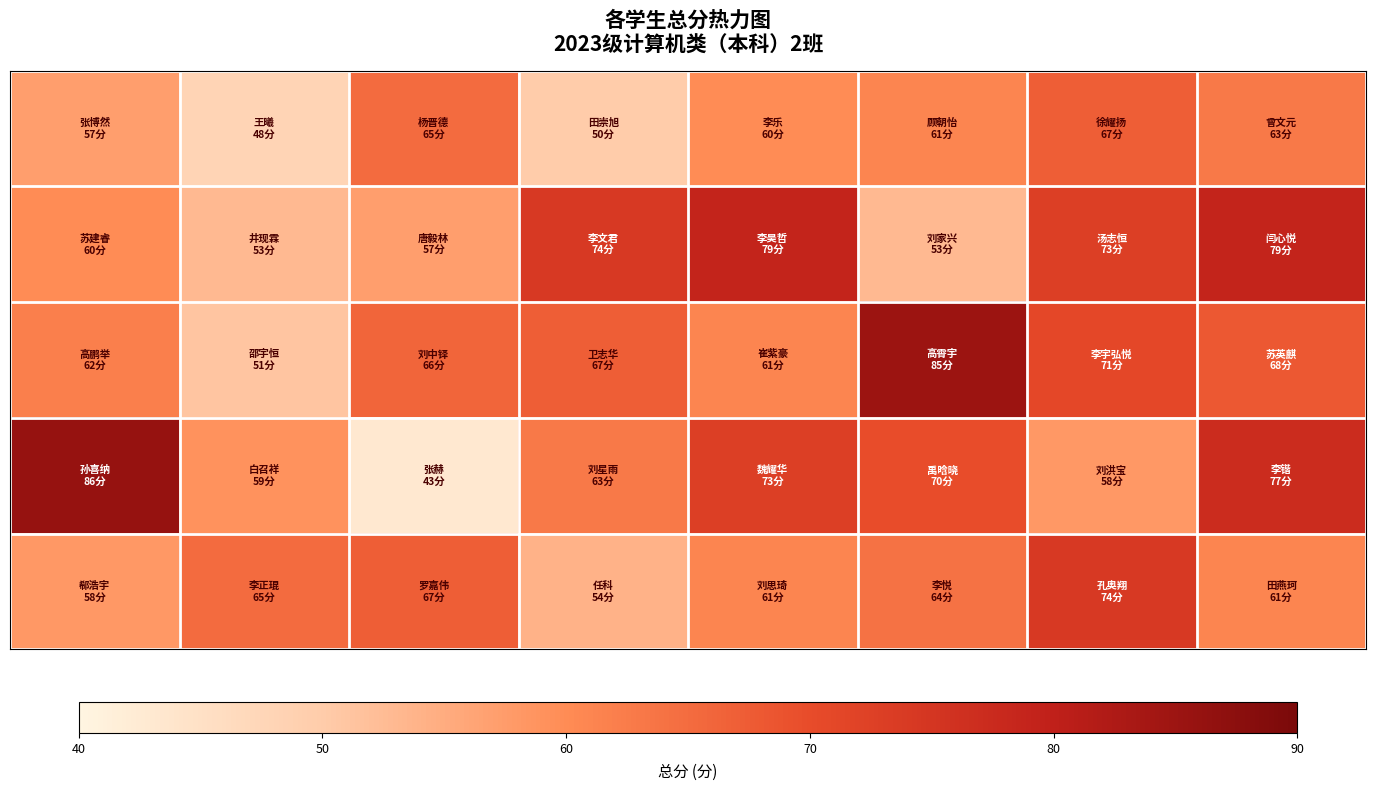

How many series are shown in this chart?

5